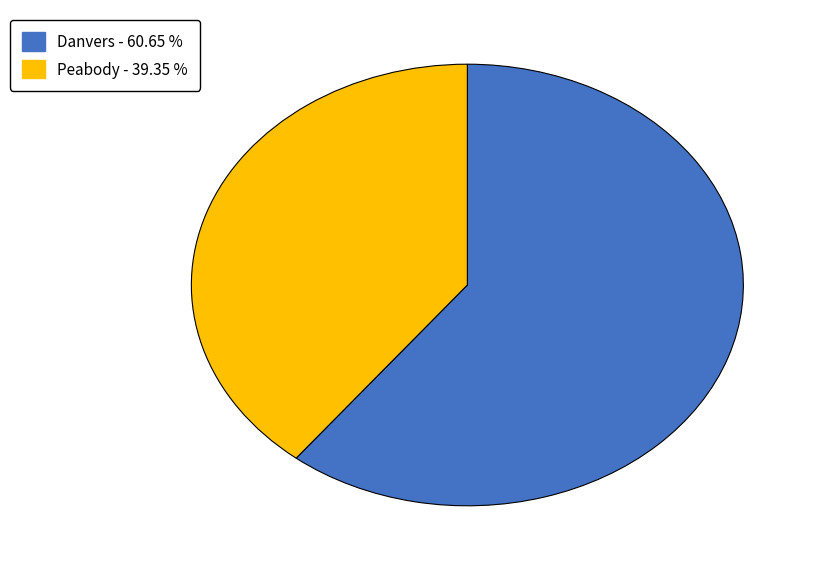

What is the ratio of the value at Peabody - 39.35 % to the value at Danvers - 60.65 %?

0.6